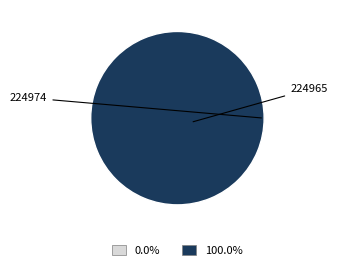

What percentage do 224974 and 224965 together represent?

100.0%